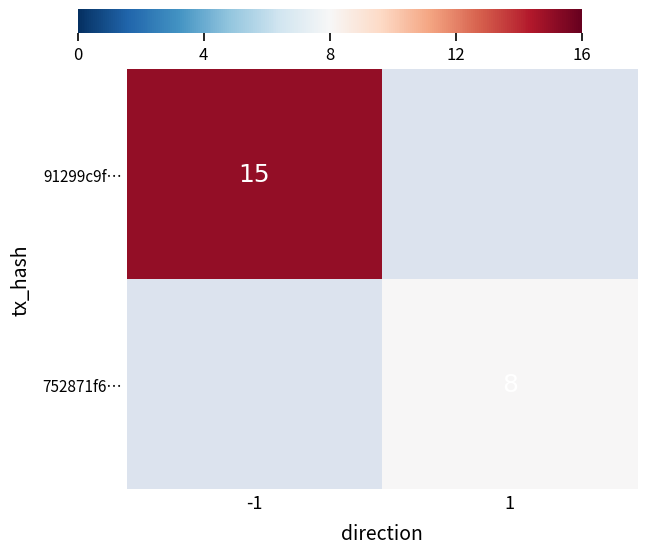

The value of 752871f6… at 1 is 5. True or false?

False